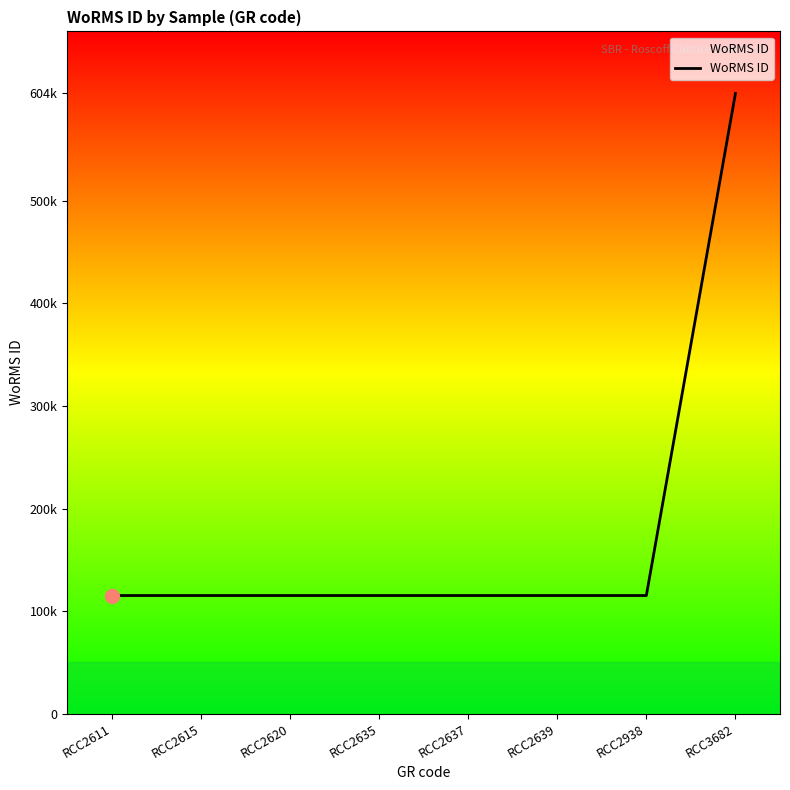

Which has a higher value, RCC2639 or RCC2635?

RCC2639